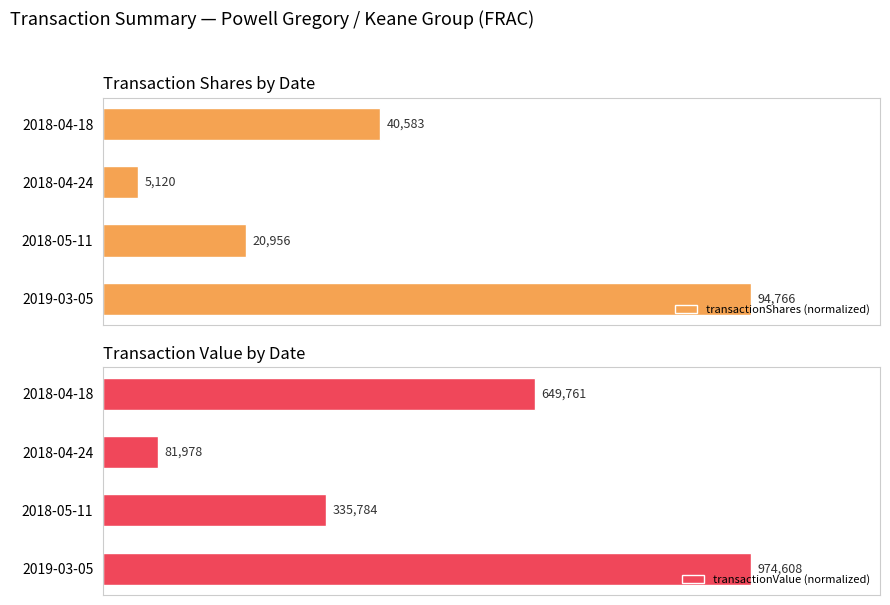

What is the average value of the transactionValue (normalized) series?

52.4